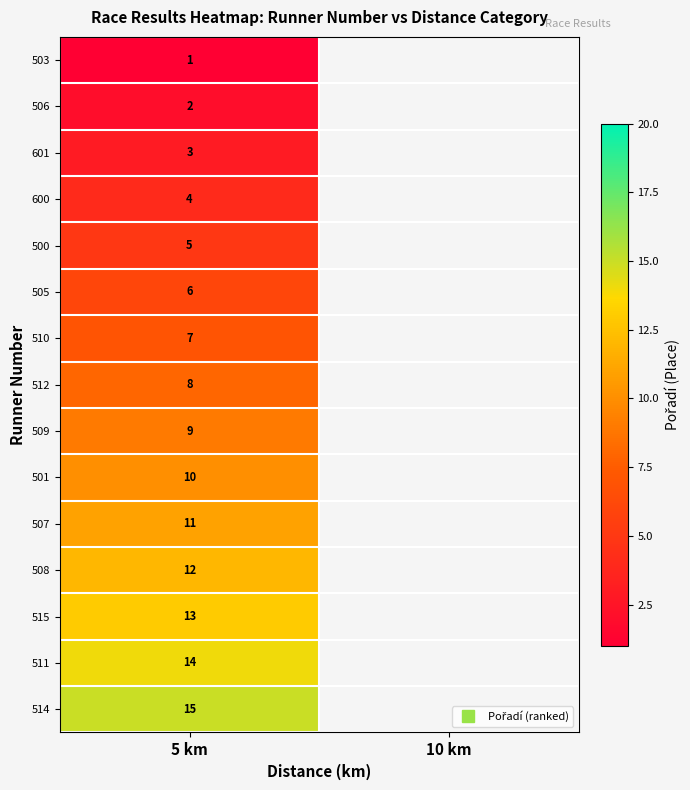

How many positive values does the 501 series have?

1